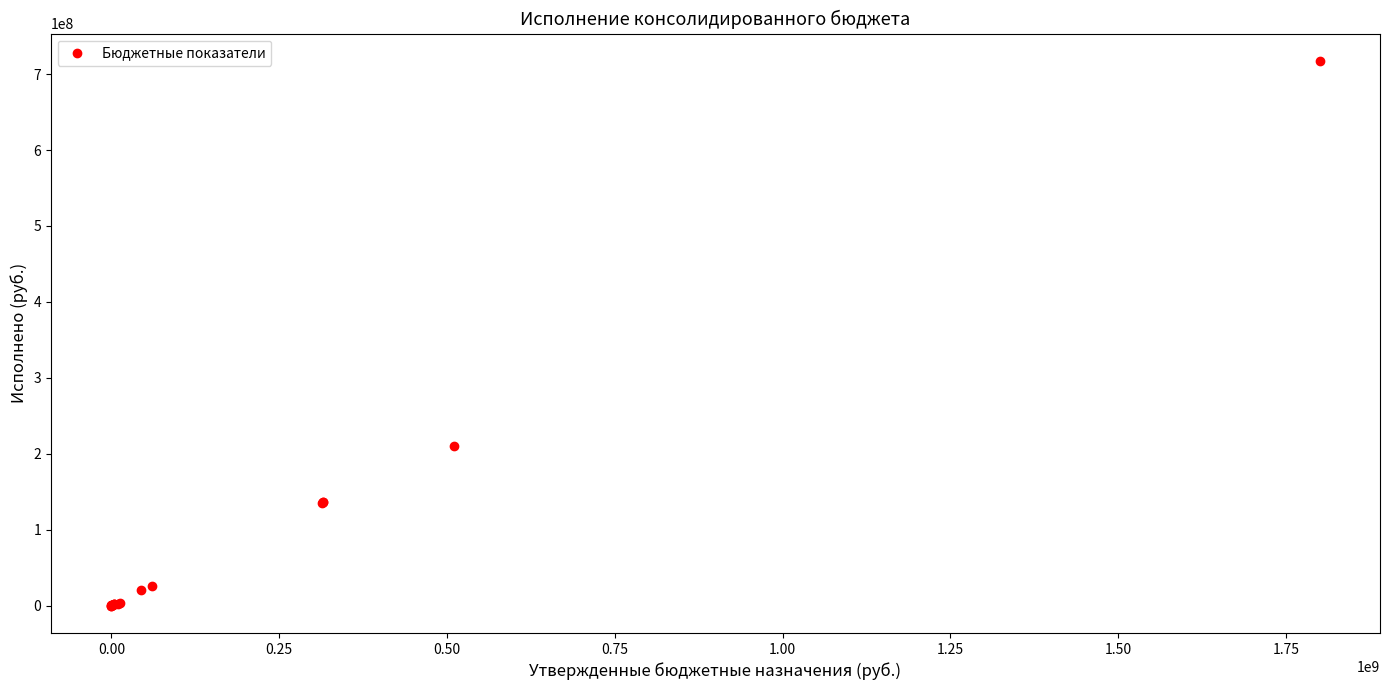

What Y value in the scatter plot is closest to 358654629?

210352415.0